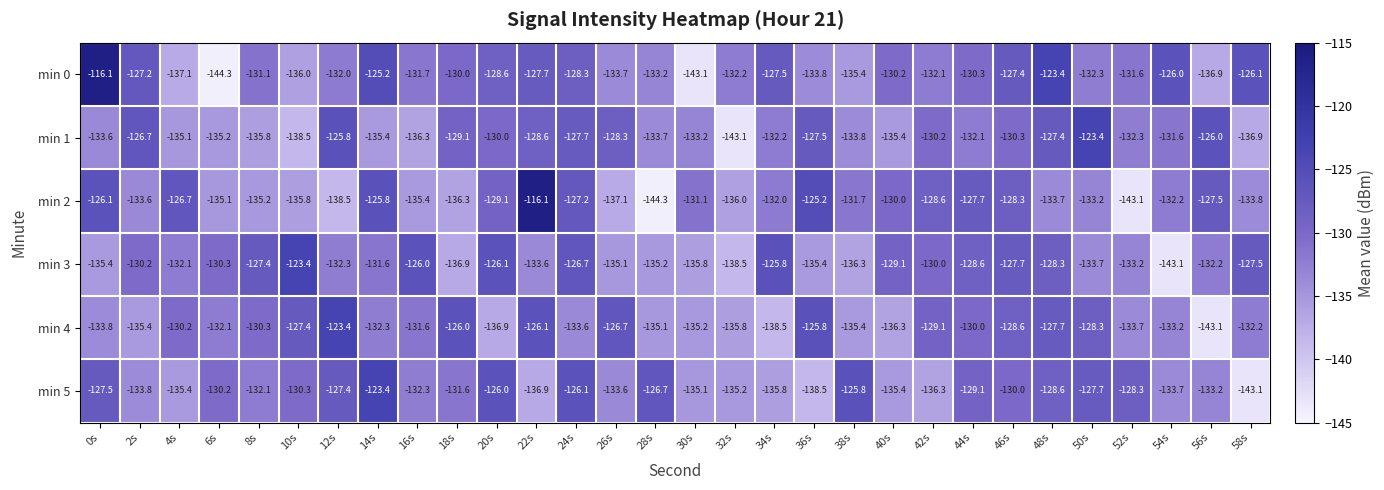

At which category is the sum across all series the highest?

22s